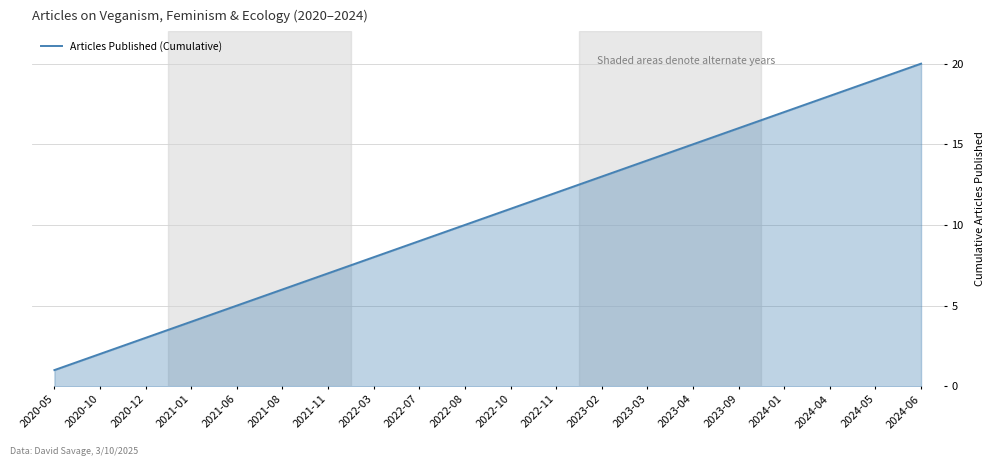

At which category does the chart reach its minimum across all series?

2020-05